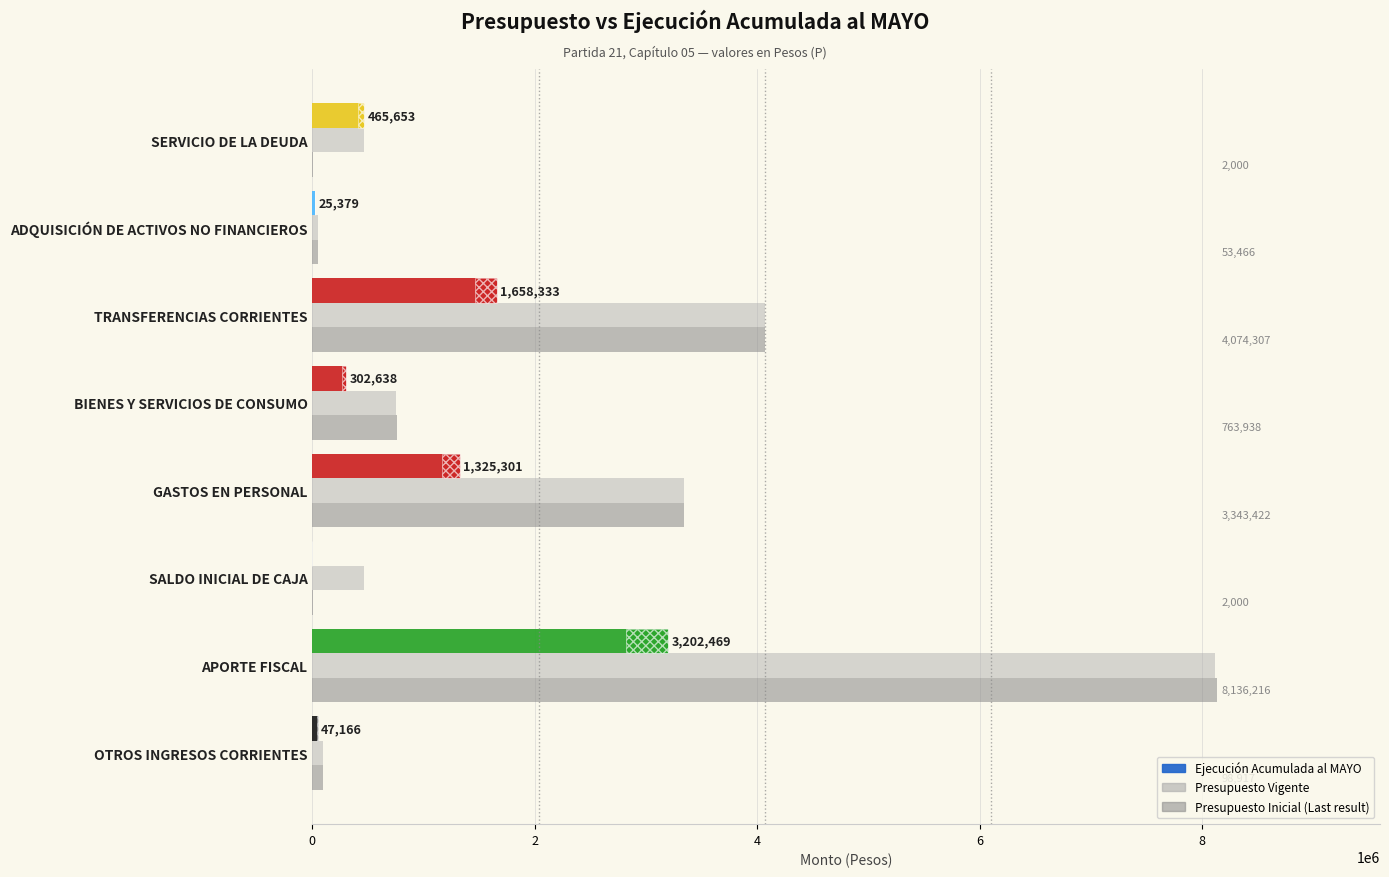

At how many categories does at least one series exceed 2207382?

3